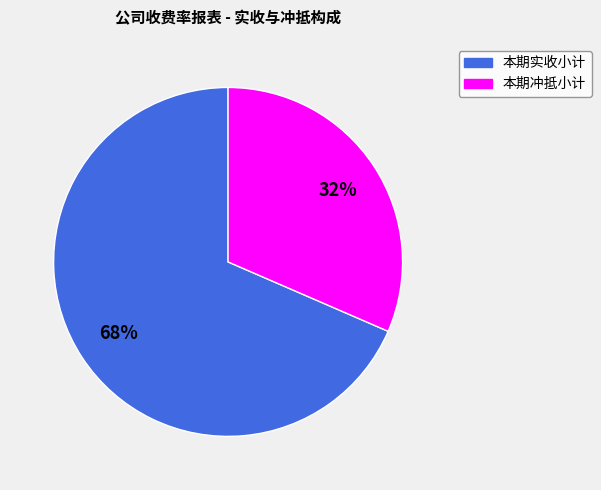

Count the number of slices in the pie.

2